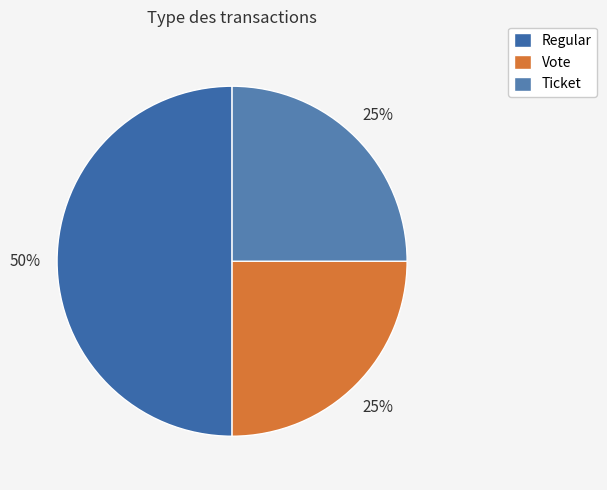

To the nearest percent, what is the average slice percentage?

33%